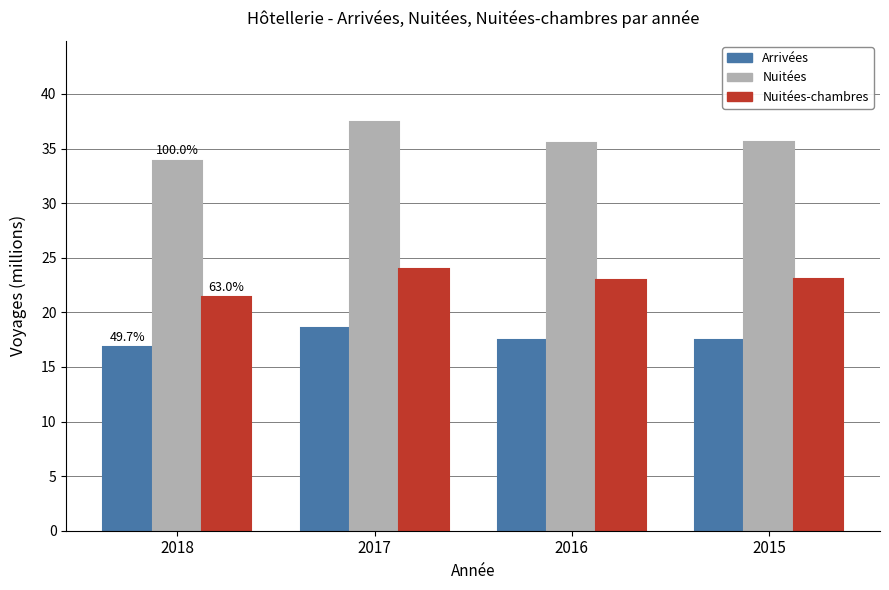

Which series changed the most between 2018 and 2016?

Nuitées